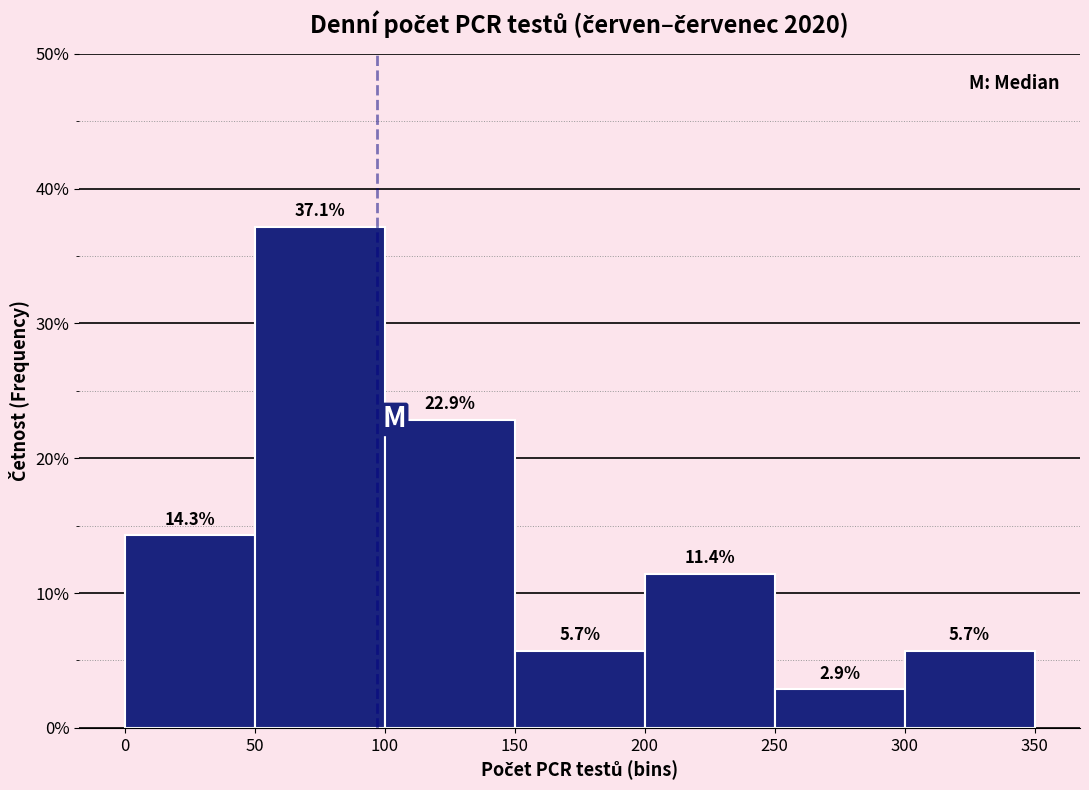

Reading left to right, list every bar in this chart as the range it spans on the x-axis followed by its height.

0 to 50: 14.3
50 to 100: 37.1
100 to 150: 22.9
150 to 200: 5.7
200 to 250: 11.4
250 to 300: 2.9
300 to 350: 5.7